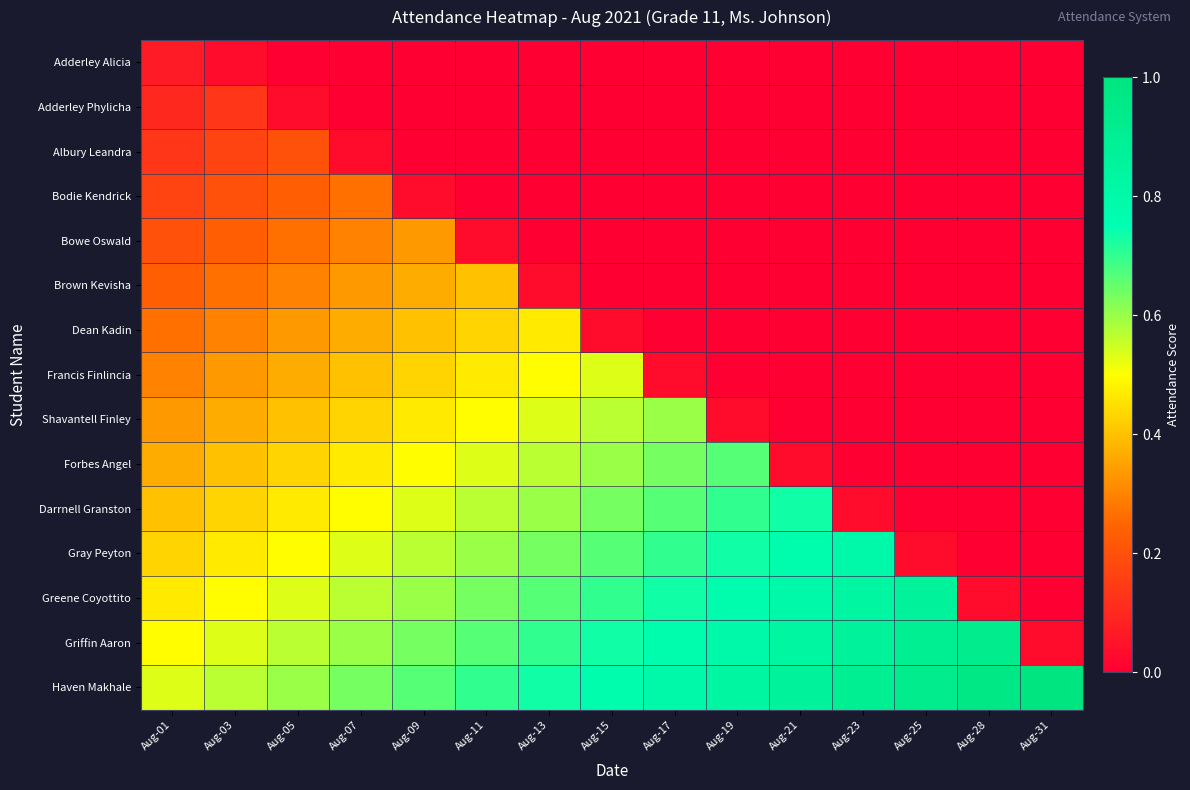

Reading right to left, what are all the values shown in this chart?

Adderley Alicia: Aug-31=0.0	Aug-28=0.0	Aug-25=0.0	Aug-23=0.0	Aug-21=0.0	Aug-19=0.0	Aug-17=0.0	Aug-15=0.0	Aug-13=0.0	Aug-11=0.0	Aug-09=0.0	Aug-07=0.0	Aug-05=0.0	Aug-03=0.0	Aug-01=0.1
Adderley Phylicha: Aug-31=0.0	Aug-28=0.0	Aug-25=0.0	Aug-23=0.0	Aug-21=0.0	Aug-19=0.0	Aug-17=0.0	Aug-15=0.0	Aug-13=0.0	Aug-11=0.0	Aug-09=0.0	Aug-07=0.0	Aug-05=0.0	Aug-03=0.1	Aug-01=0.1
Albury Leandra: Aug-31=0.0	Aug-28=0.0	Aug-25=0.0	Aug-23=0.0	Aug-21=0.0	Aug-19=0.0	Aug-17=0.0	Aug-15=0.0	Aug-13=0.0	Aug-11=0.0	Aug-09=0.0	Aug-07=0.0	Aug-05=0.2	Aug-03=0.2	Aug-01=0.1
Bodie Kendrick: Aug-31=0.0	Aug-28=0.0	Aug-25=0.0	Aug-23=0.0	Aug-21=0.0	Aug-19=0.0	Aug-17=0.0	Aug-15=0.0	Aug-13=0.0	Aug-11=0.0	Aug-09=0.0	Aug-07=0.3	Aug-05=0.2	Aug-03=0.2	Aug-01=0.2
Bowe Oswald: Aug-31=0.0	Aug-28=0.0	Aug-25=0.0	Aug-23=0.0	Aug-21=0.0	Aug-19=0.0	Aug-17=0.0	Aug-15=0.0	Aug-13=0.0	Aug-11=0.0	Aug-09=0.3	Aug-07=0.3	Aug-05=0.3	Aug-03=0.2	Aug-01=0.2
Brown Kevisha: Aug-31=0.0	Aug-28=0.0	Aug-25=0.0	Aug-23=0.0	Aug-21=0.0	Aug-19=0.0	Aug-17=0.0	Aug-15=0.0	Aug-13=0.0	Aug-11=0.4	Aug-09=0.4	Aug-07=0.3	Aug-05=0.3	Aug-03=0.3	Aug-01=0.2
Dean Kadin: Aug-31=0.0	Aug-28=0.0	Aug-25=0.0	Aug-23=0.0	Aug-21=0.0	Aug-19=0.0	Aug-17=0.0	Aug-15=0.0	Aug-13=0.5	Aug-11=0.4	Aug-09=0.4	Aug-07=0.4	Aug-05=0.3	Aug-03=0.3	Aug-01=0.3
Francis Finlincia: Aug-31=0.0	Aug-28=0.0	Aug-25=0.0	Aug-23=0.0	Aug-21=0.0	Aug-19=0.0	Aug-17=0.0	Aug-15=0.5	Aug-13=0.5	Aug-11=0.5	Aug-09=0.4	Aug-07=0.4	Aug-05=0.4	Aug-03=0.3	Aug-01=0.3
Shavantell Finley: Aug-31=0.0	Aug-28=0.0	Aug-25=0.0	Aug-23=0.0	Aug-21=0.0	Aug-19=0.0	Aug-17=0.6	Aug-15=0.6	Aug-13=0.5	Aug-11=0.5	Aug-09=0.5	Aug-07=0.4	Aug-05=0.4	Aug-03=0.4	Aug-01=0.3
Forbes Angel: Aug-31=0.0	Aug-28=0.0	Aug-25=0.0	Aug-23=0.0	Aug-21=0.0	Aug-19=0.7	Aug-17=0.6	Aug-15=0.6	Aug-13=0.6	Aug-11=0.5	Aug-09=0.5	Aug-07=0.5	Aug-05=0.4	Aug-03=0.4	Aug-01=0.4
Darrnell Granston: Aug-31=0.0	Aug-28=0.0	Aug-25=0.0	Aug-23=0.0	Aug-21=0.7	Aug-19=0.7	Aug-17=0.7	Aug-15=0.6	Aug-13=0.6	Aug-11=0.6	Aug-09=0.5	Aug-07=0.5	Aug-05=0.5	Aug-03=0.4	Aug-01=0.4
Gray Peyton: Aug-31=0.0	Aug-28=0.0	Aug-25=0.0	Aug-23=0.8	Aug-21=0.8	Aug-19=0.7	Aug-17=0.7	Aug-15=0.7	Aug-13=0.6	Aug-11=0.6	Aug-09=0.6	Aug-07=0.5	Aug-05=0.5	Aug-03=0.5	Aug-01=0.4
Greene Coyottito: Aug-31=0.0	Aug-28=0.0	Aug-25=0.9	Aug-23=0.8	Aug-21=0.8	Aug-19=0.8	Aug-17=0.7	Aug-15=0.7	Aug-13=0.7	Aug-11=0.6	Aug-09=0.6	Aug-07=0.6	Aug-05=0.5	Aug-03=0.5	Aug-01=0.5
Griffin Aaron: Aug-31=0.0	Aug-28=0.9	Aug-25=0.9	Aug-23=0.9	Aug-21=0.8	Aug-19=0.8	Aug-17=0.8	Aug-15=0.7	Aug-13=0.7	Aug-11=0.7	Aug-09=0.6	Aug-07=0.6	Aug-05=0.6	Aug-03=0.5	Aug-01=0.5
Haven Makhale: Aug-31=1.0	Aug-28=1.0	Aug-25=0.9	Aug-23=0.9	Aug-21=0.9	Aug-19=0.8	Aug-17=0.8	Aug-15=0.8	Aug-13=0.7	Aug-11=0.7	Aug-09=0.7	Aug-07=0.6	Aug-05=0.6	Aug-03=0.6	Aug-01=0.5